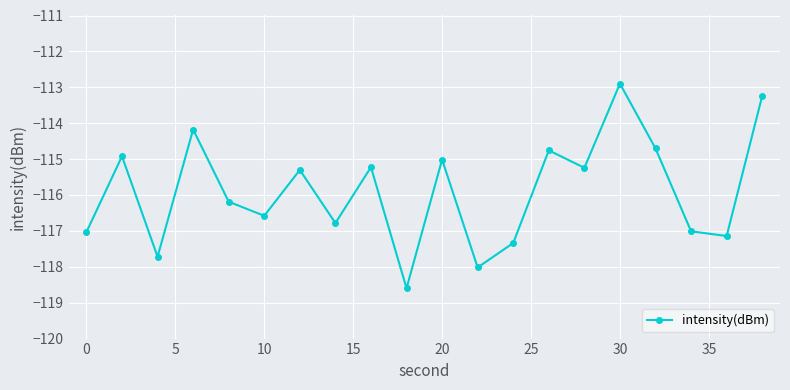

What is the minimum value shown in the chart?

-118.6